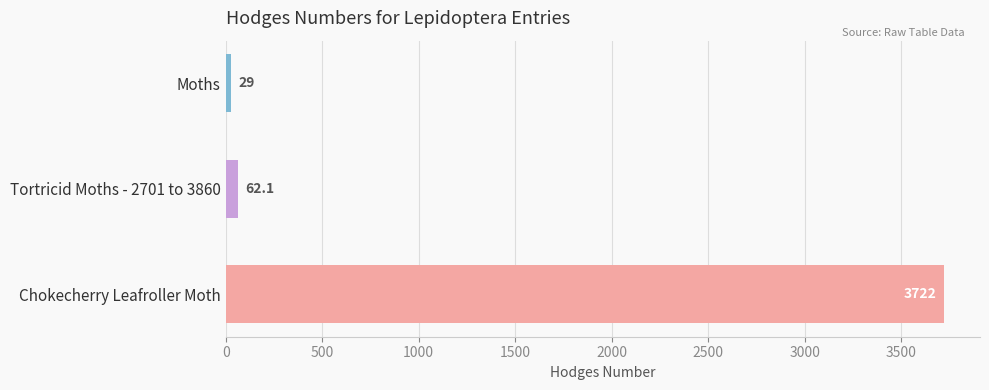

Does the chart contain any negative values?

No